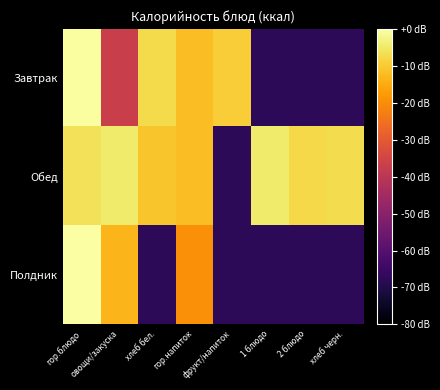

Rank the series at хлеб бел. from highest to lowest value.

Завтрак, Обед, Полдник